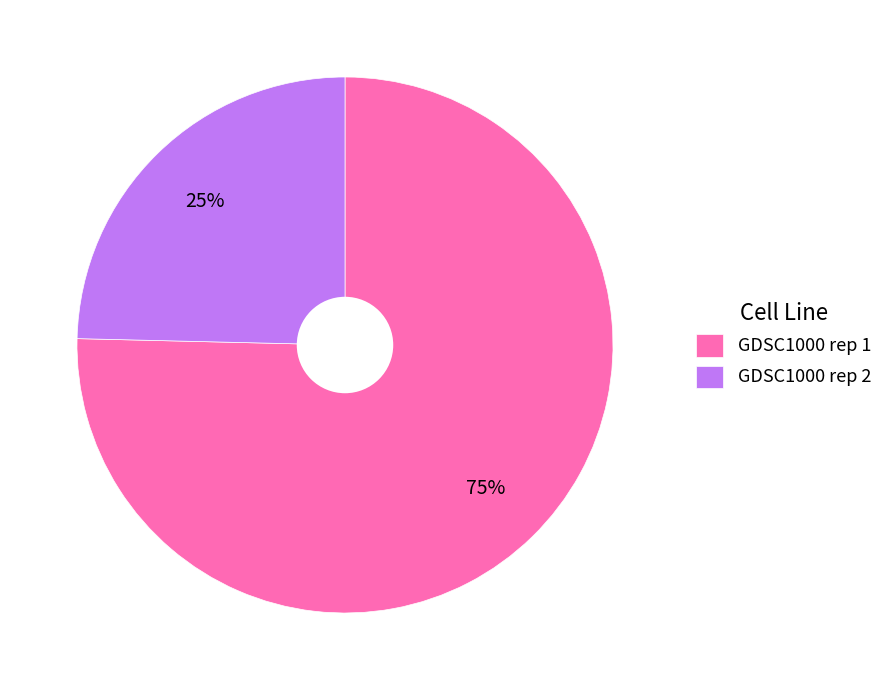

Does any single category account for the majority?

Yes